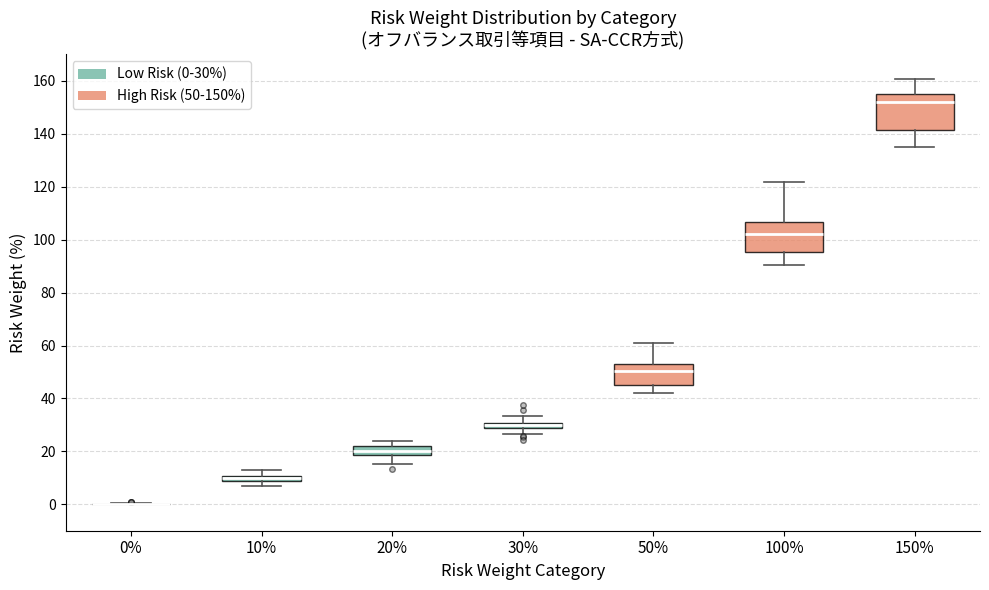

Which box is the tallest, from its lower edge to its upper edge?

150%